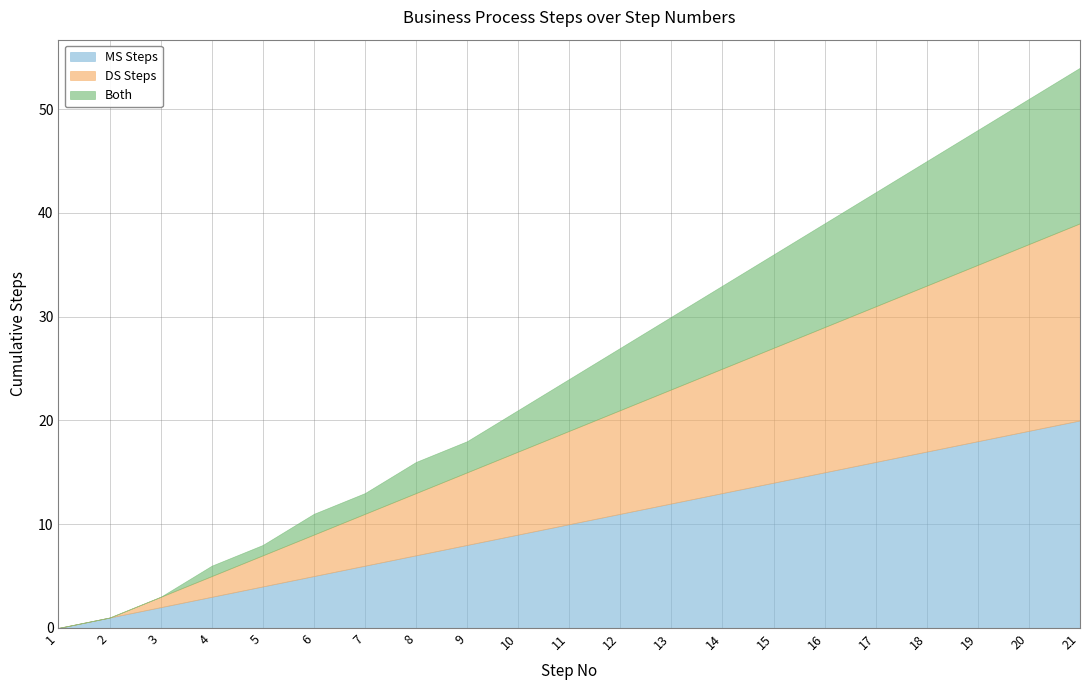

What are all the series names shown in the legend?

MS Steps, DS Steps, Both